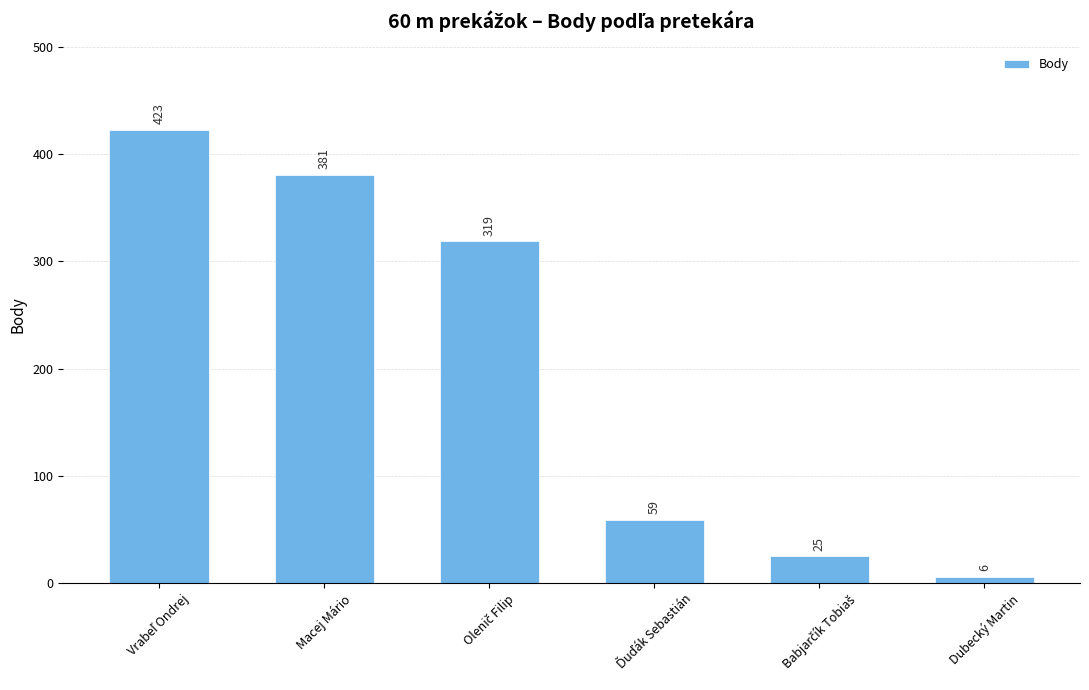

What is the sum of all values?

1213